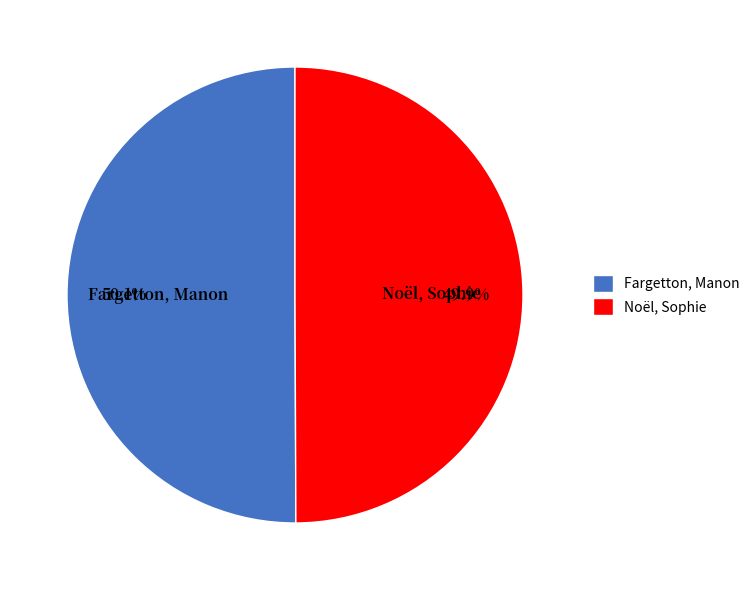

How many slices are in this pie chart?

2